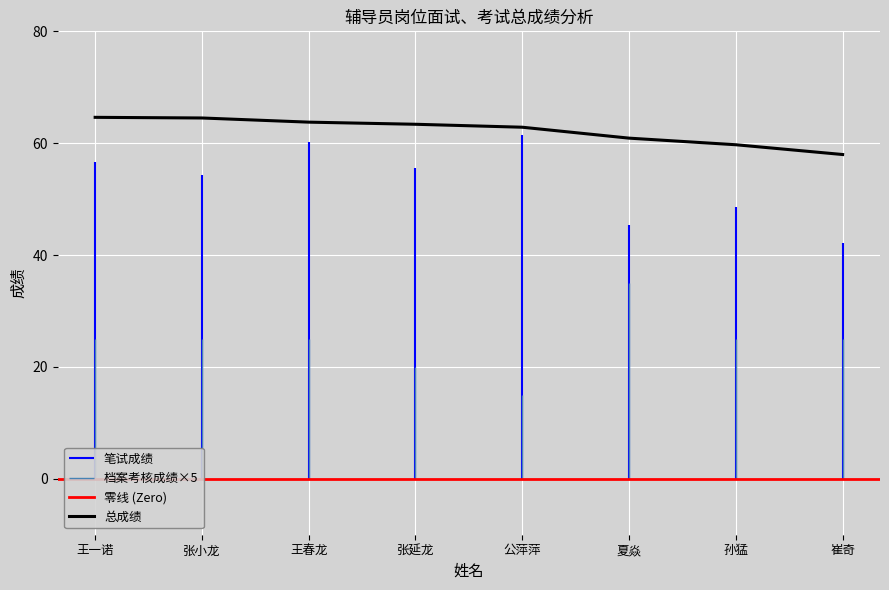

How many lines are shown in the chart?

3